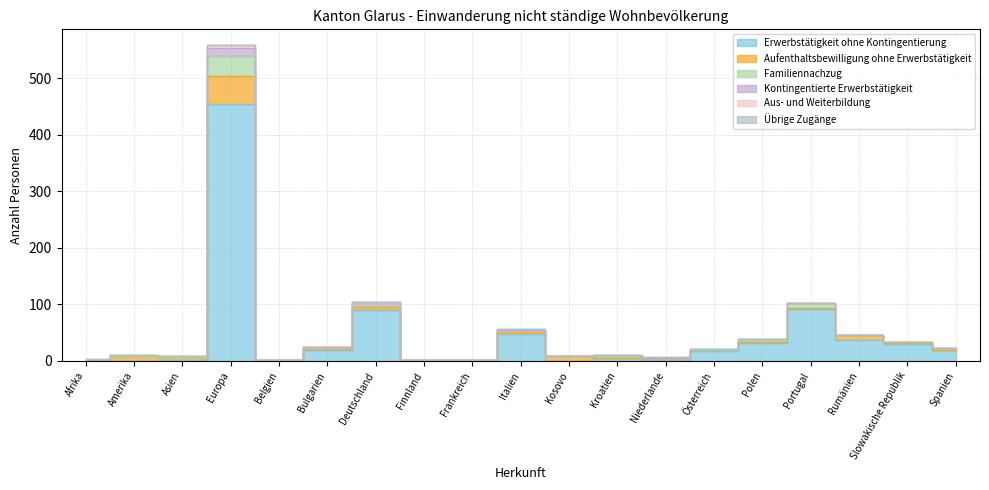

At which label is Familiennachzug closest to 18?

Portugal